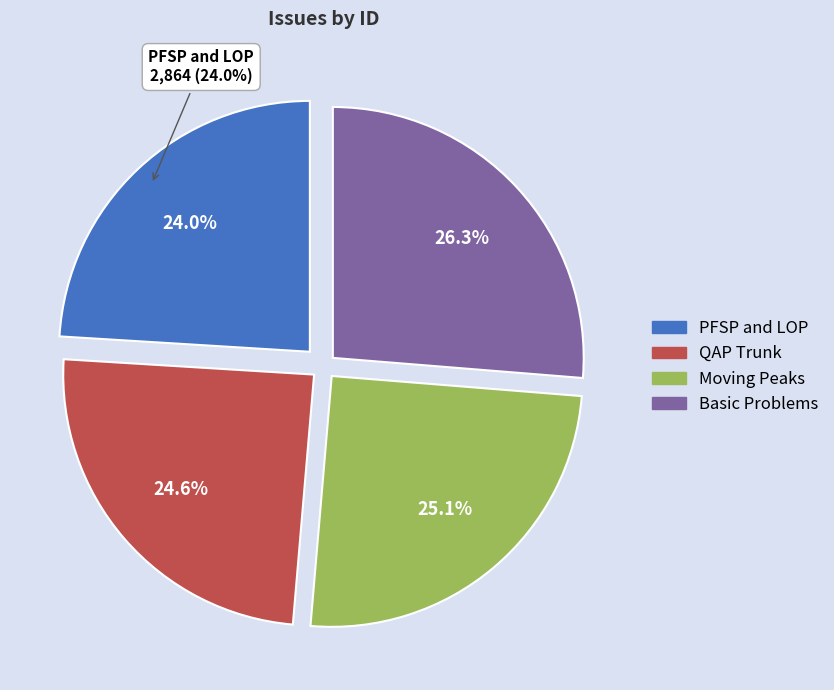

To the nearest percent, what is the combined percentage of Generalized QAP Trunk Integration and Moving Peaks Benchmark?

50%